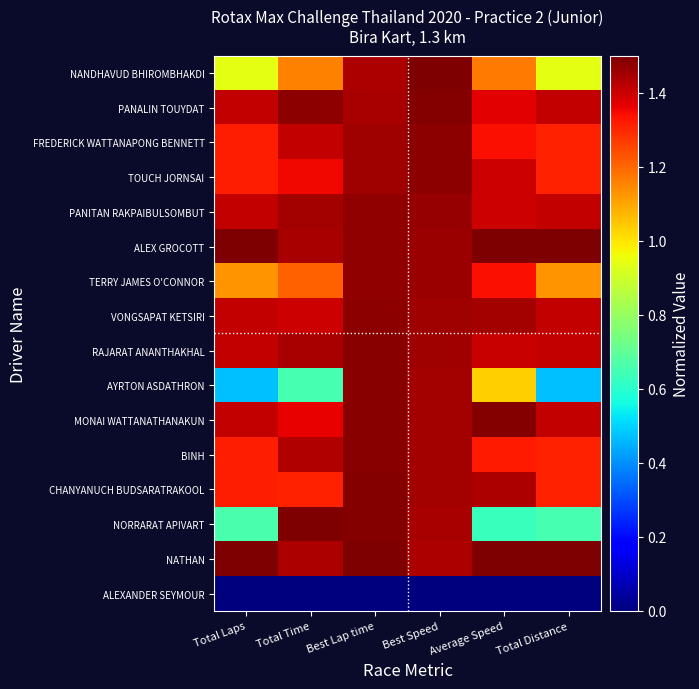

Which has a higher value, Total Distance or Best Lap time?

Best Lap time